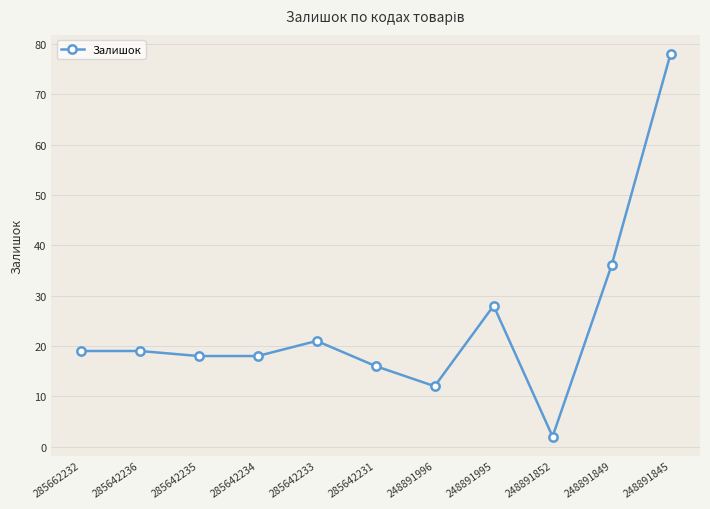

What is the ratio of the value at 248891852 to the value at 285642235?

0.1